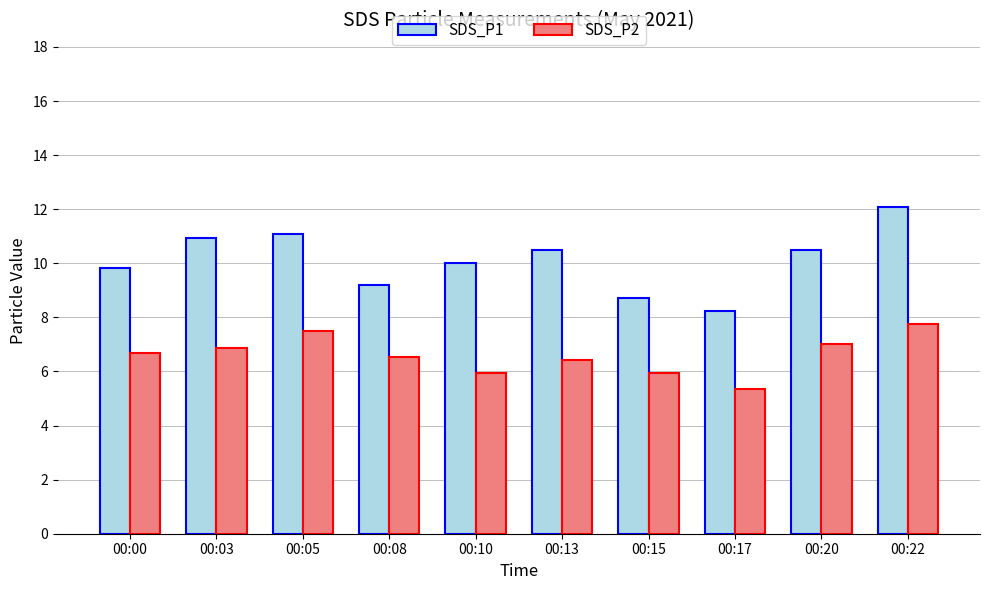

The SDS_P1 series shows 10.9 at 00:17. True or false?

False